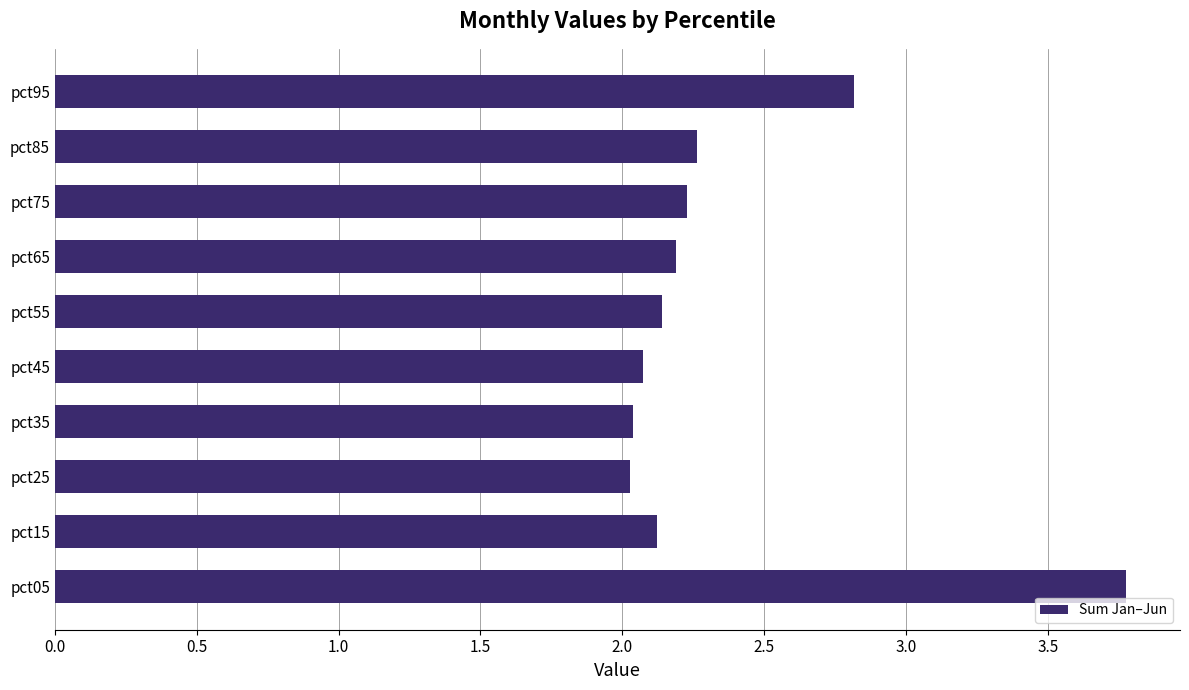

Between pct45 and pct95, which is larger?

pct95